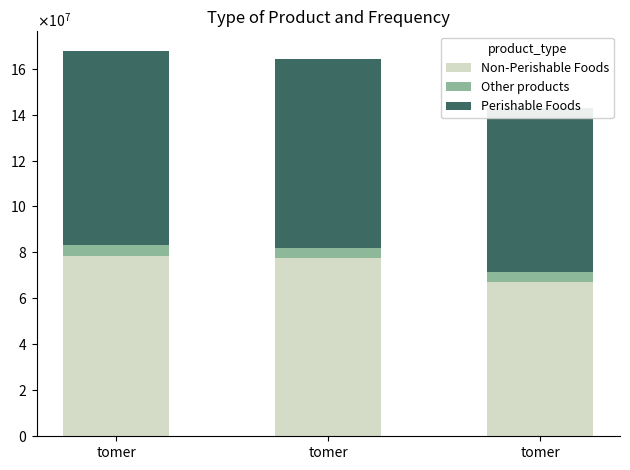

What is the difference between the highest and lowest values at tomer?

79430000